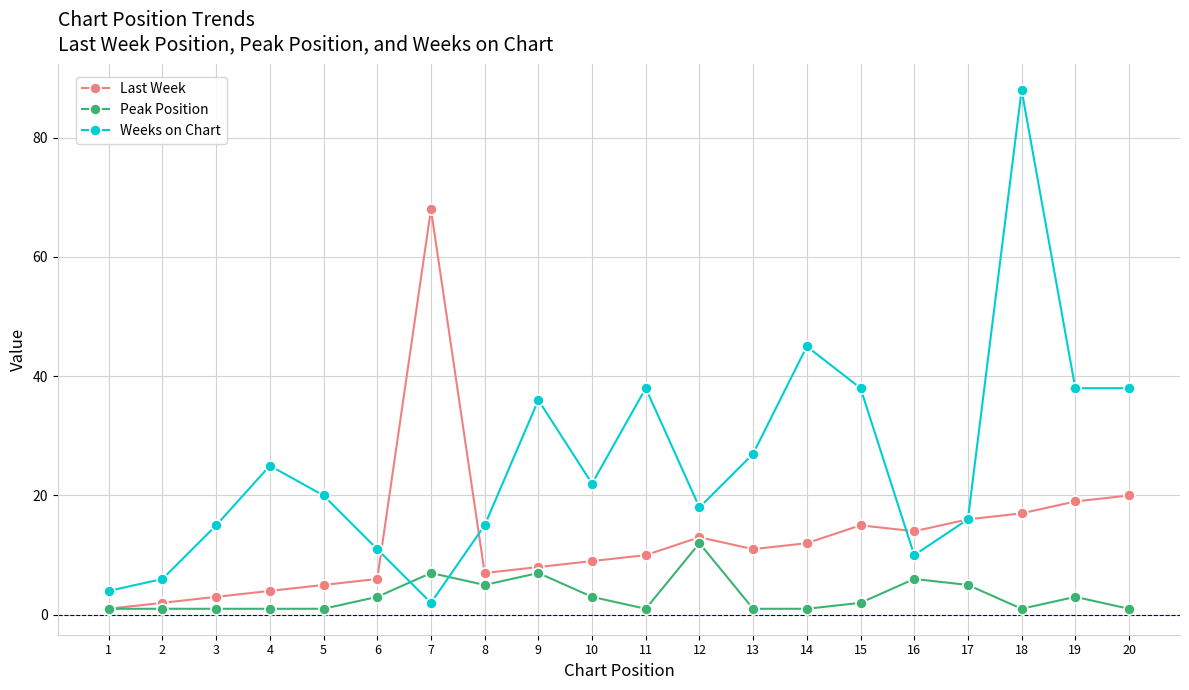

Which series has the largest total across all categories?

Weeks on Chart